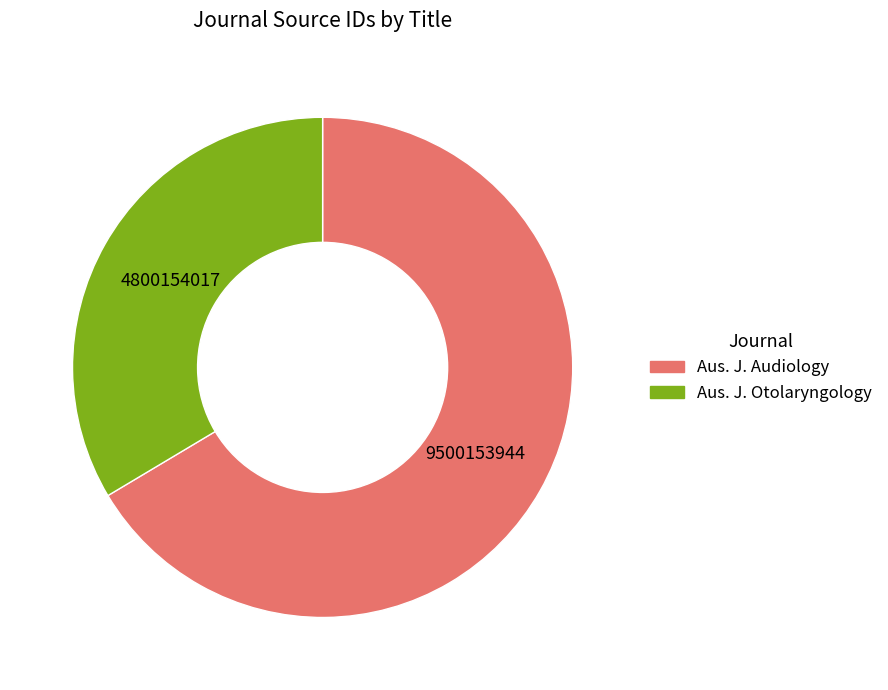

Is there any slice that represents more than half of the pie?

Yes